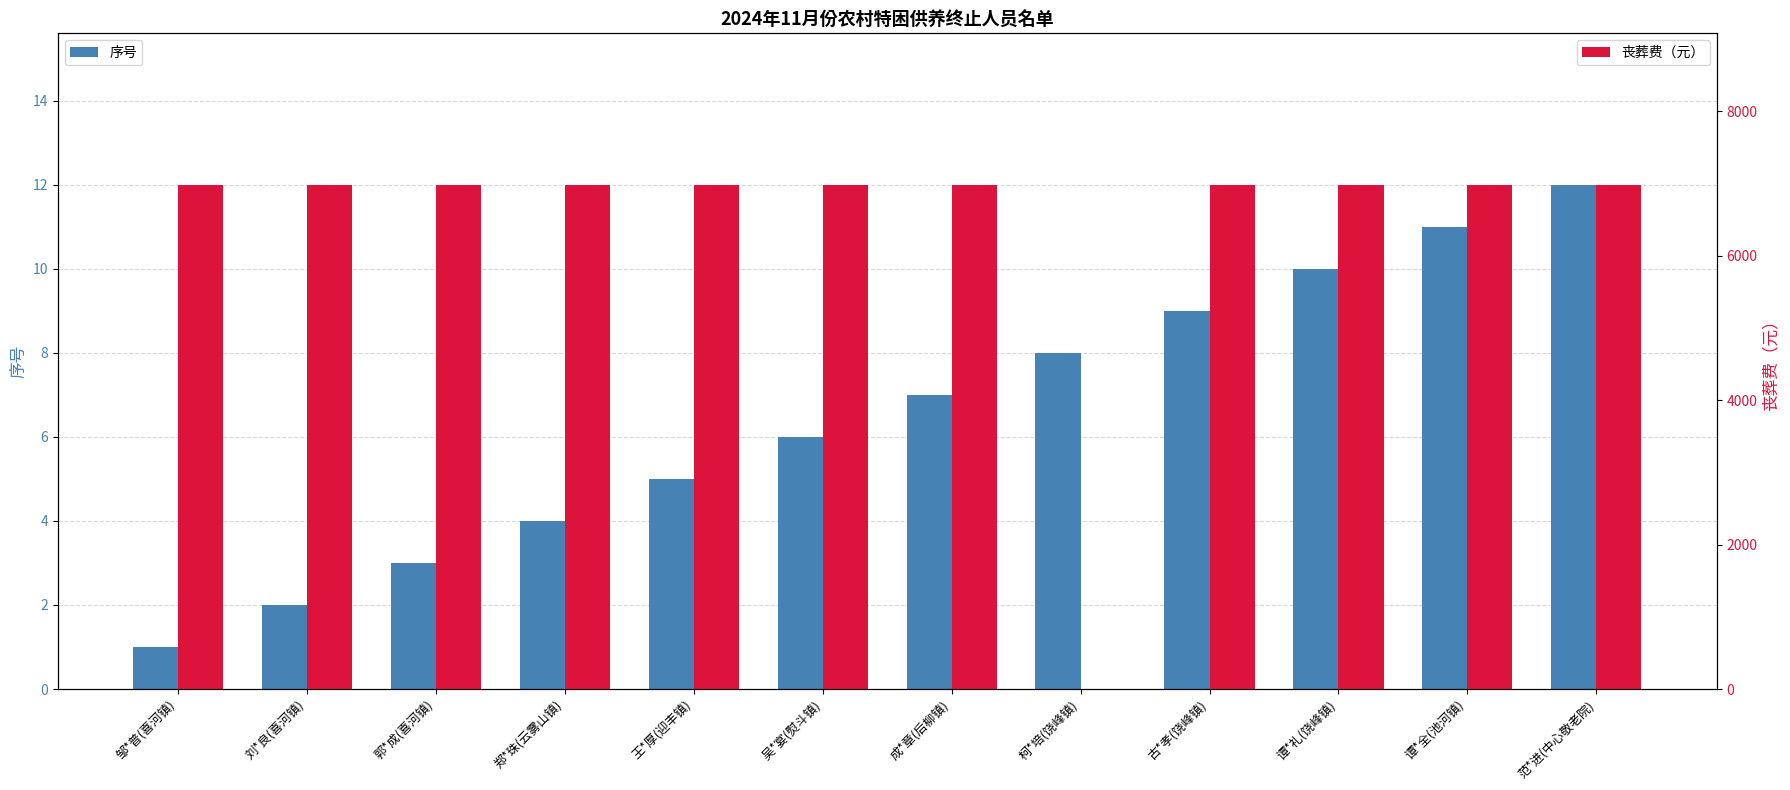

Reading left to right, what are all the values shown in this chart?

序号: 邹*普(喜河镇)=1	刘*良(喜河镇)=2	郭*成(喜河镇)=3	郑*珠(云雾山镇)=4	王*厚(迎丰镇)=5	吴*宴(熨斗镇)=6	成*章(后柳镇)=7	柯*培(饶峰镇)=8	古*孝(饶峰镇)=9	谭*礼(饶峰镇)=10	谭*全(池河镇)=11	范*进(中心敬老院)=12
丧葬费（元）: 邹*普(喜河镇)=6984	刘*良(喜河镇)=6984	郭*成(喜河镇)=6984	郑*珠(云雾山镇)=6984	王*厚(迎丰镇)=6984	吴*宴(熨斗镇)=6984	成*章(后柳镇)=6984	柯*培(饶峰镇)=0	古*孝(饶峰镇)=6984	谭*礼(饶峰镇)=6984	谭*全(池河镇)=6984	范*进(中心敬老院)=6984